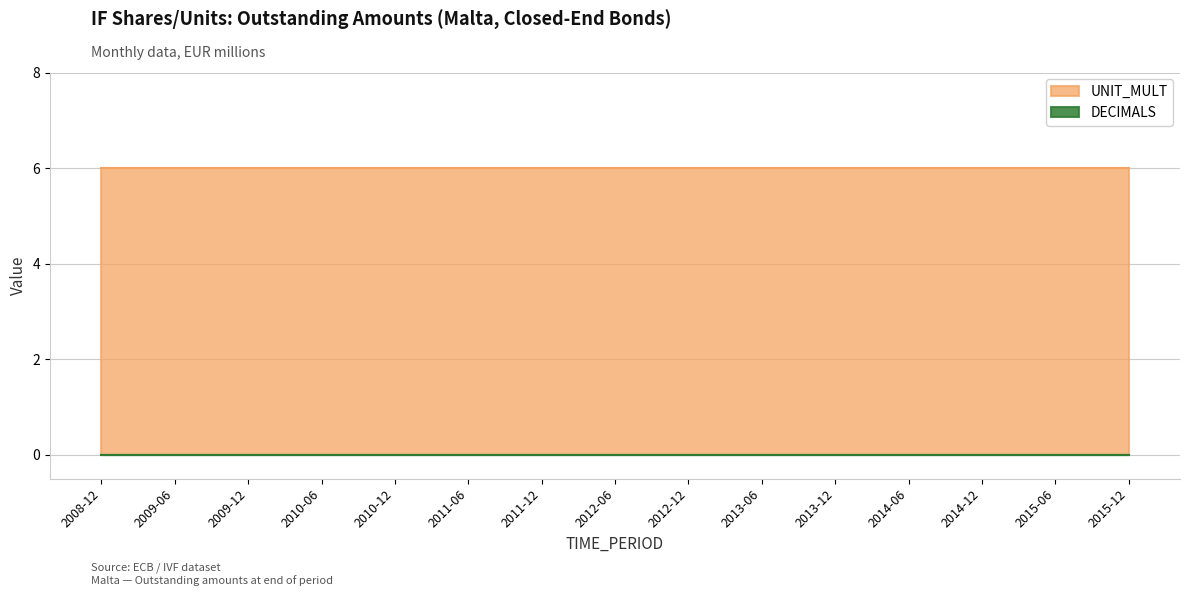

At 2009-12, list the series in order from largest to smallest.

UNIT_MULT, DECIMALS